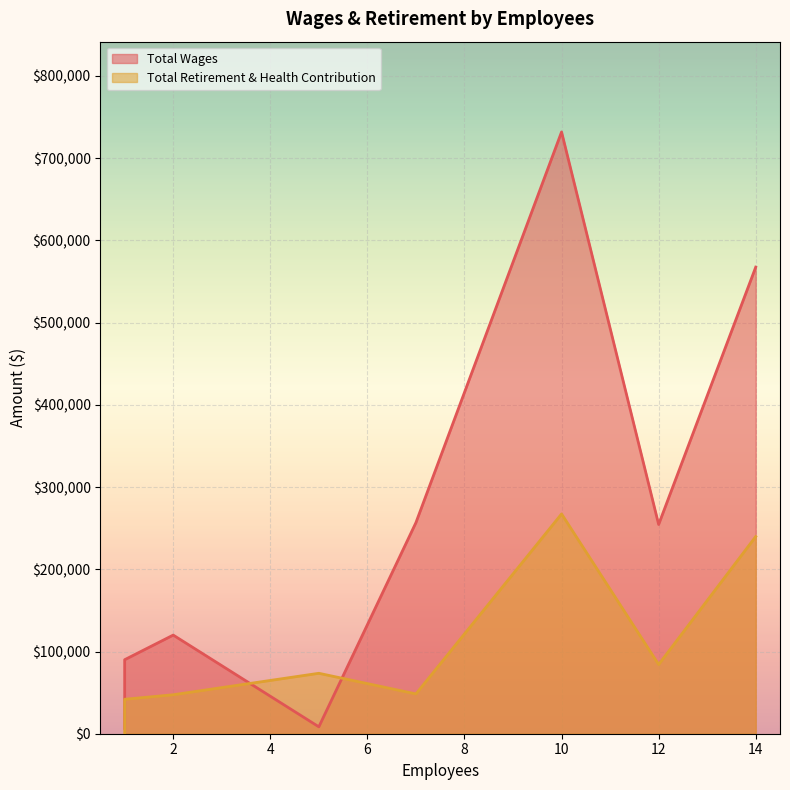

After their last crossing, which series has the higher values: Total Wages or Total Retirement & Health Contribution?

Total Wages